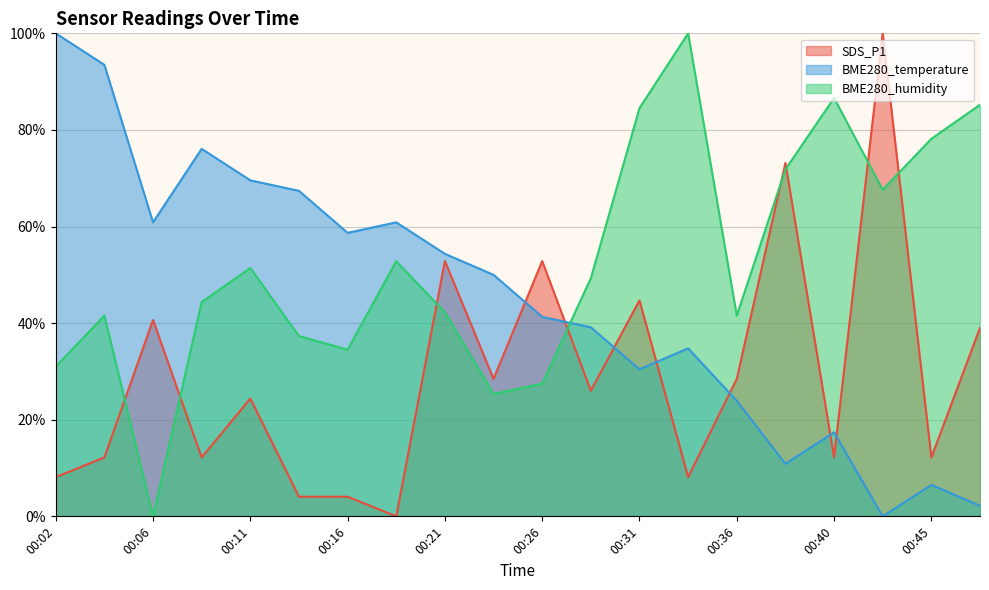

List the series in order of their peak value, lowest first.

SDS_P1, BME280_temperature, BME280_humidity